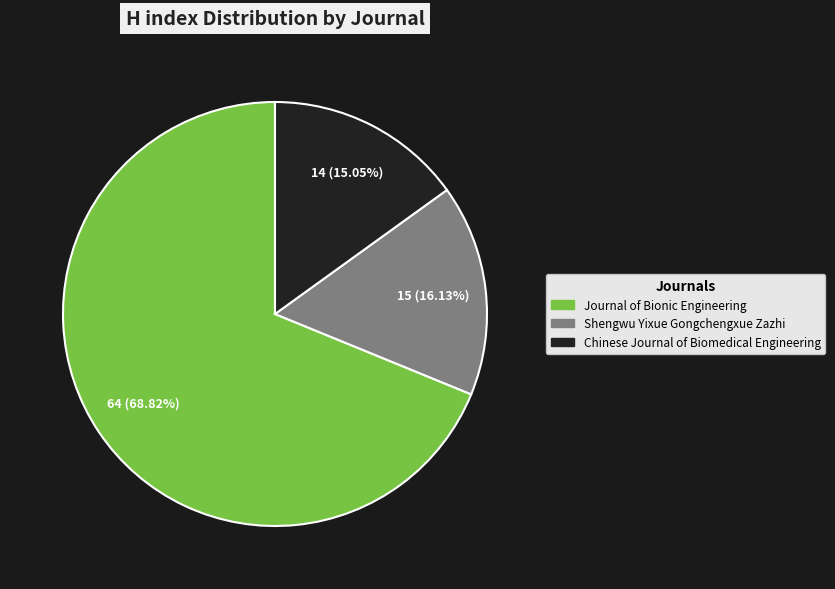

To the nearest percent, what percentage of the pie is Shengwu Yixue Gongchengxue Zazhi?

16%